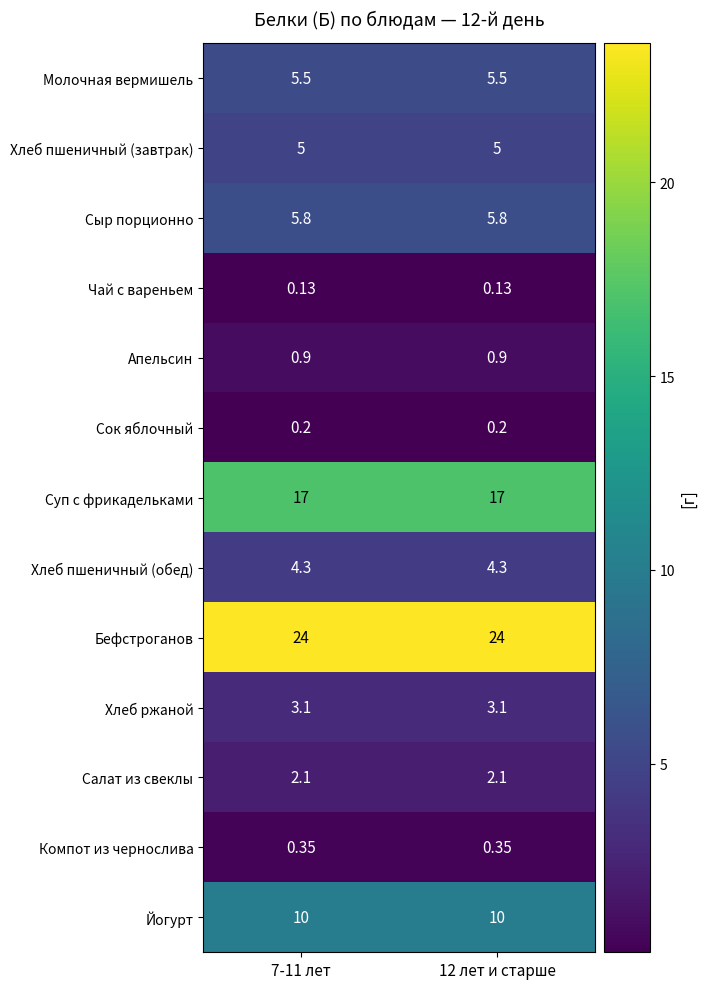

Which series has the largest total across all categories?

Бефстроганов